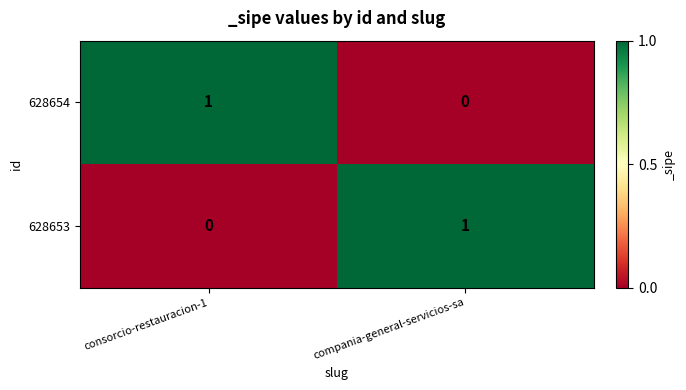

Count the number of categories in the chart.

2